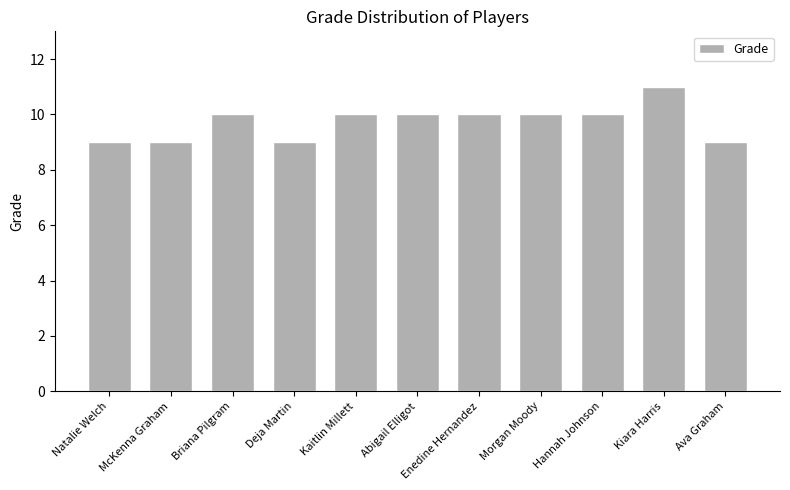

Count the number of categories in the chart.

11